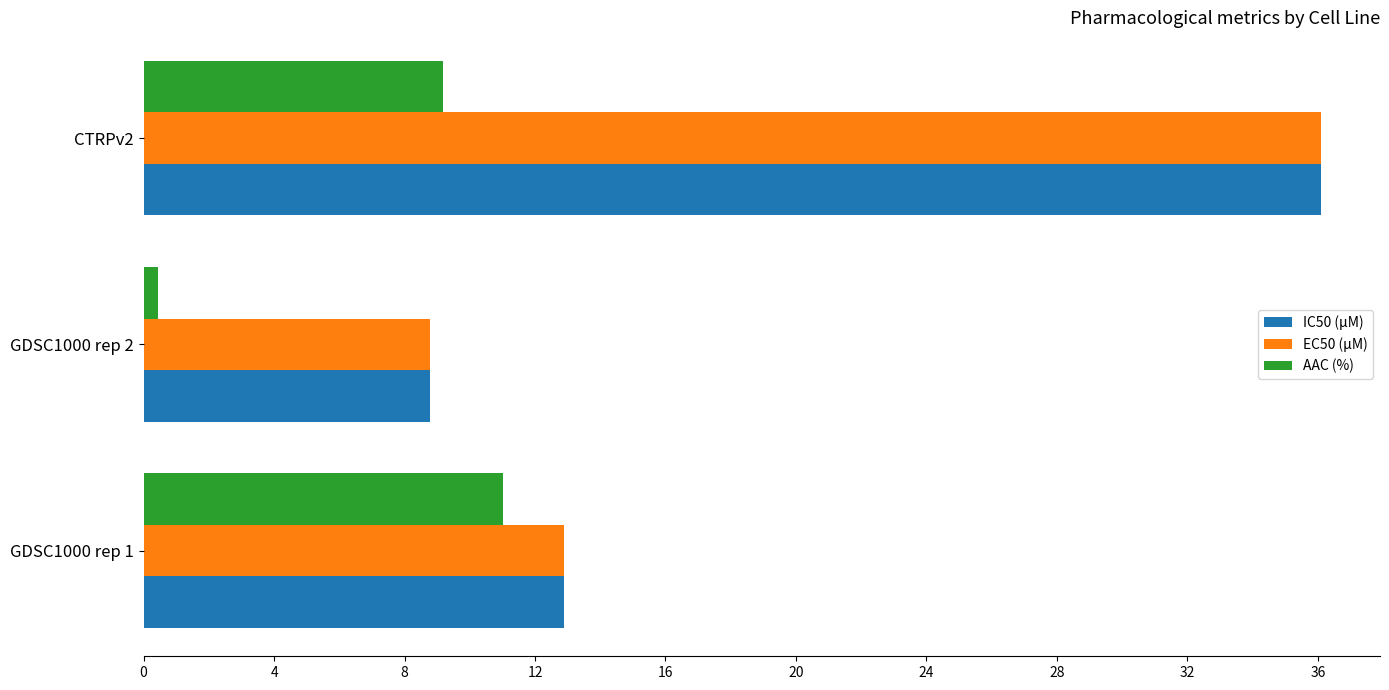

What is the average value of the AAC (%) series?

6.9